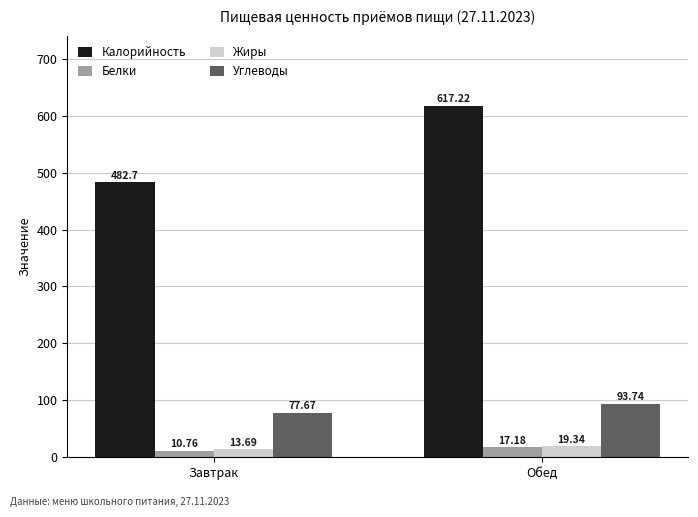

What position from the left is Обед?

2